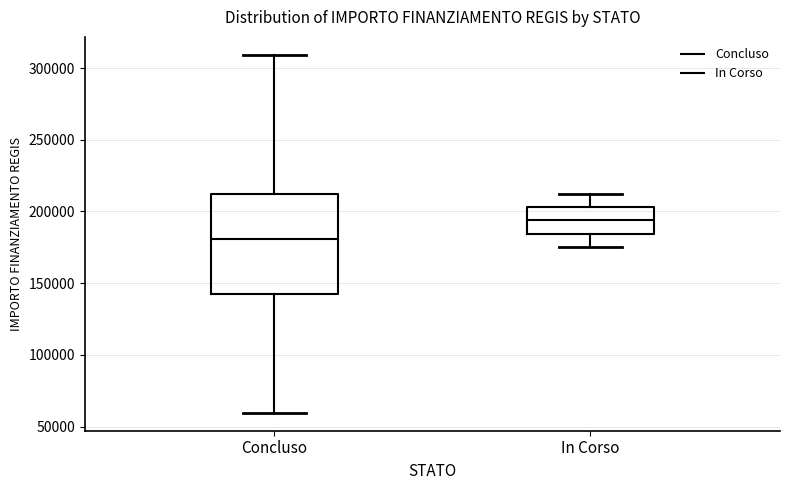

Where is the lower edge of the box for Concluso on the y-axis? The values are not printed on the chart, so give them approximately, as read against the axis.

145000